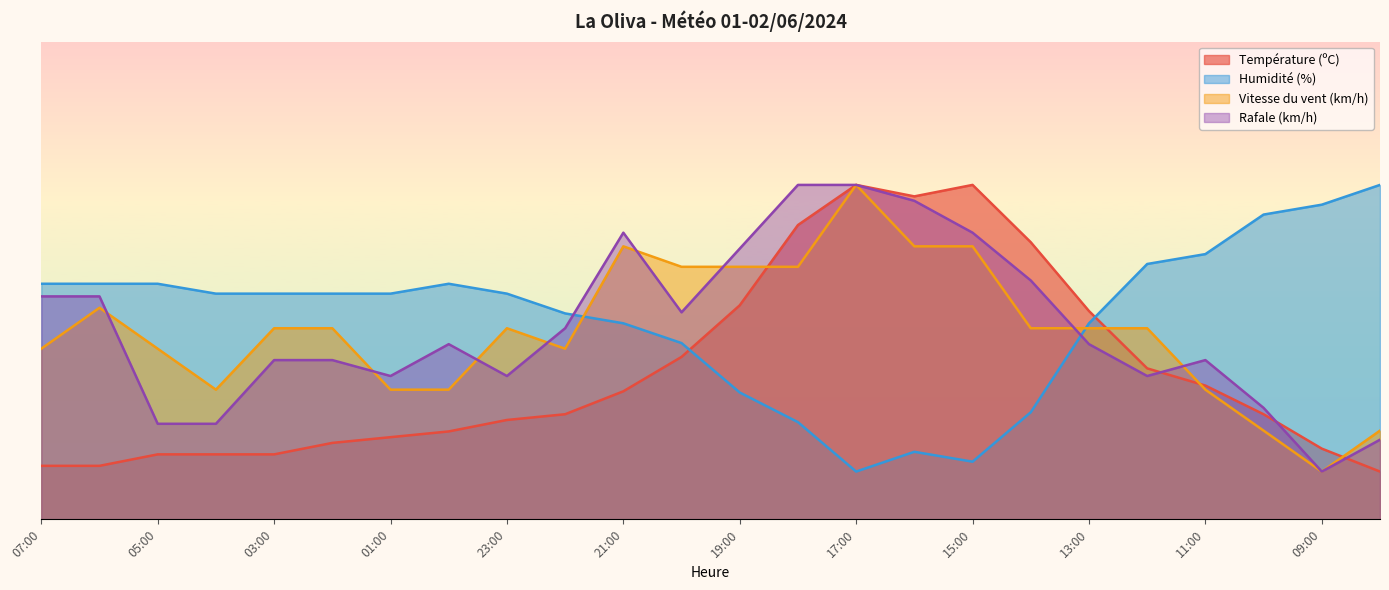

What is the difference between the highest and lowest values at 09:00?

55.9